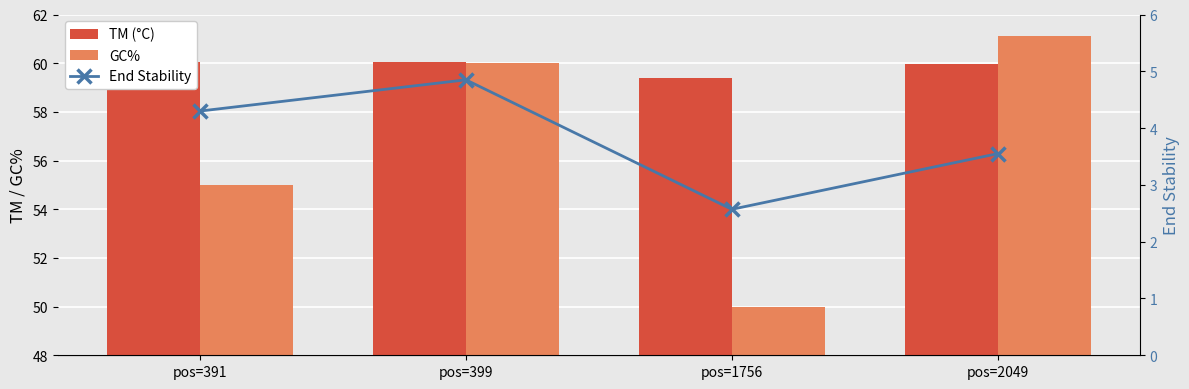

At which label is GC% closest to 55?

pos=391